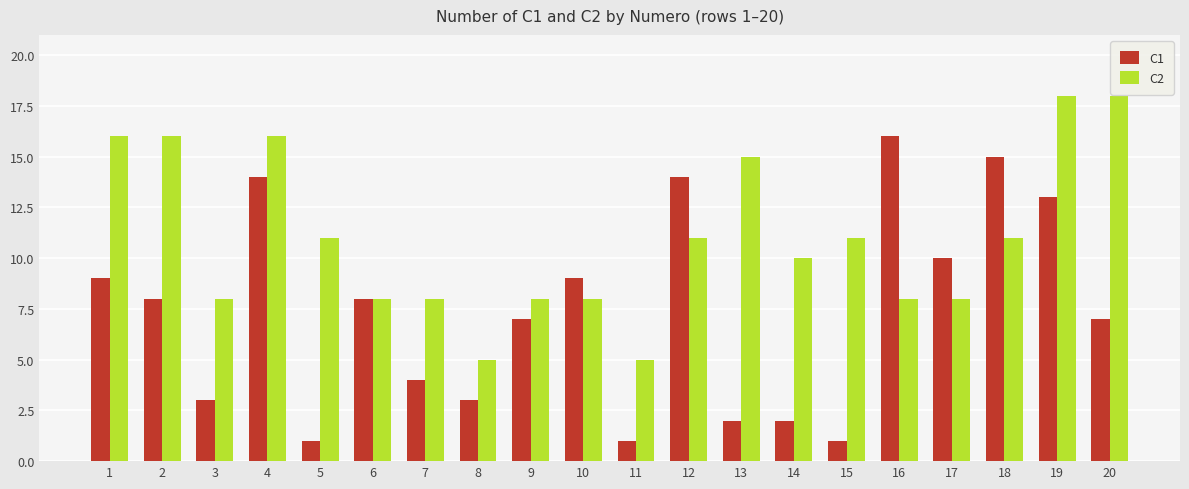

Is the value of C2 at 10 greater than the value of C1 at 14?

Yes